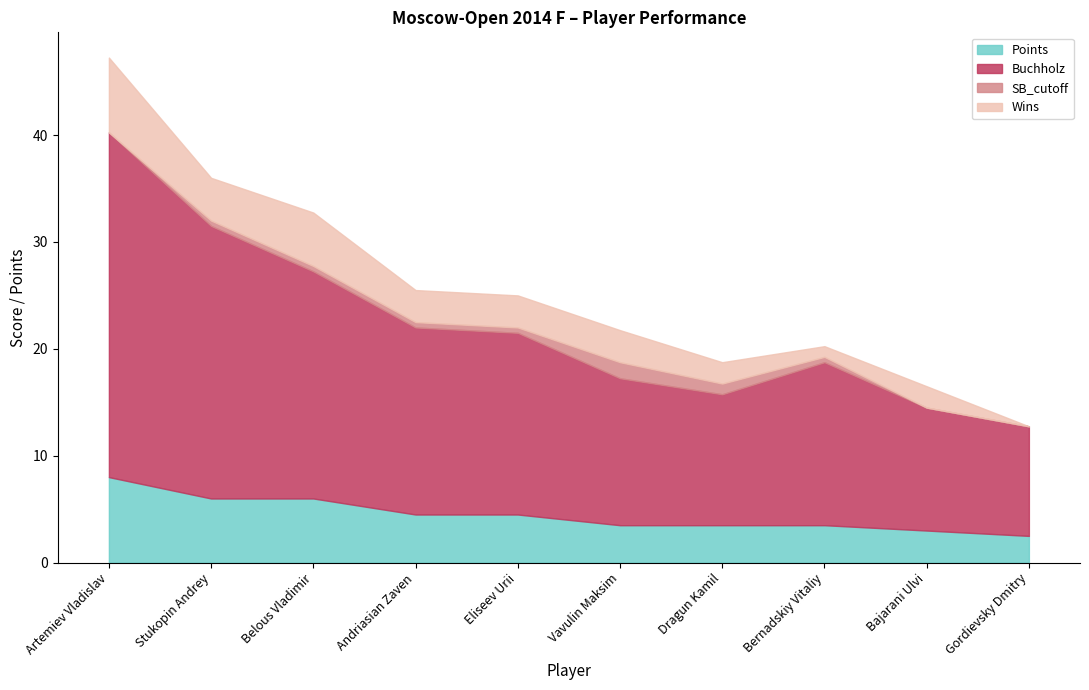

True or false: Wins and Buchholz intersect in this chart.

False